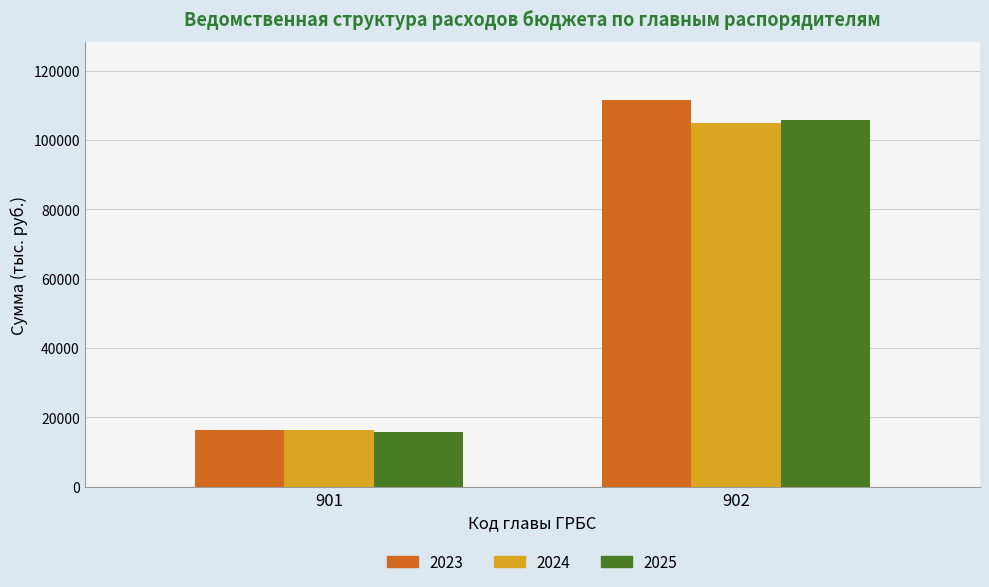

Between 901 and 902, which series saw the biggest shift?

2023